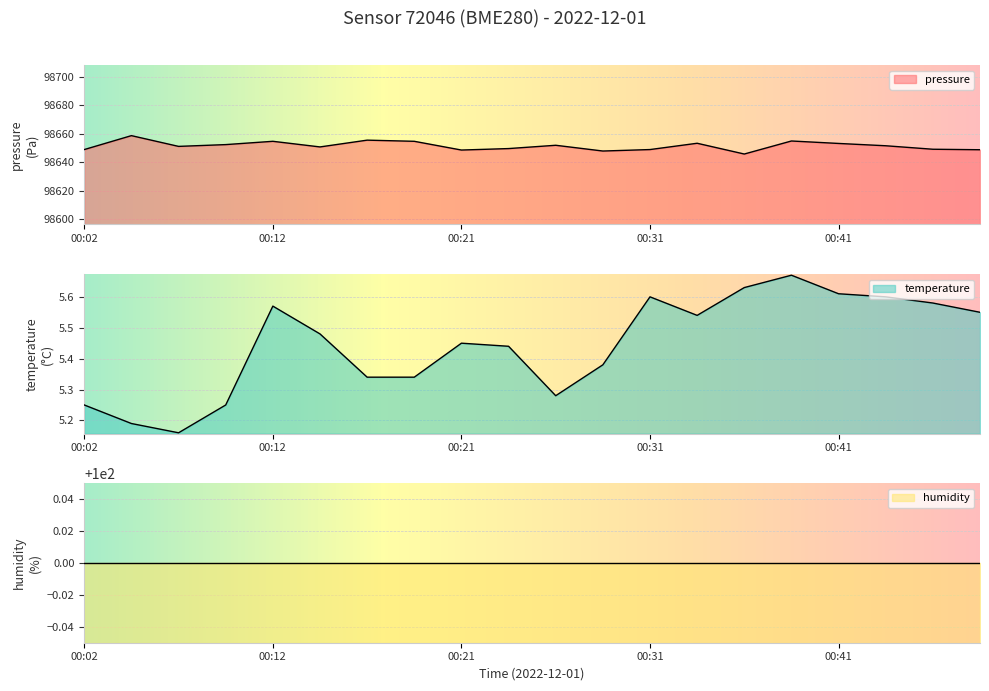

At which category does temperature reach its first local peak?

00:12